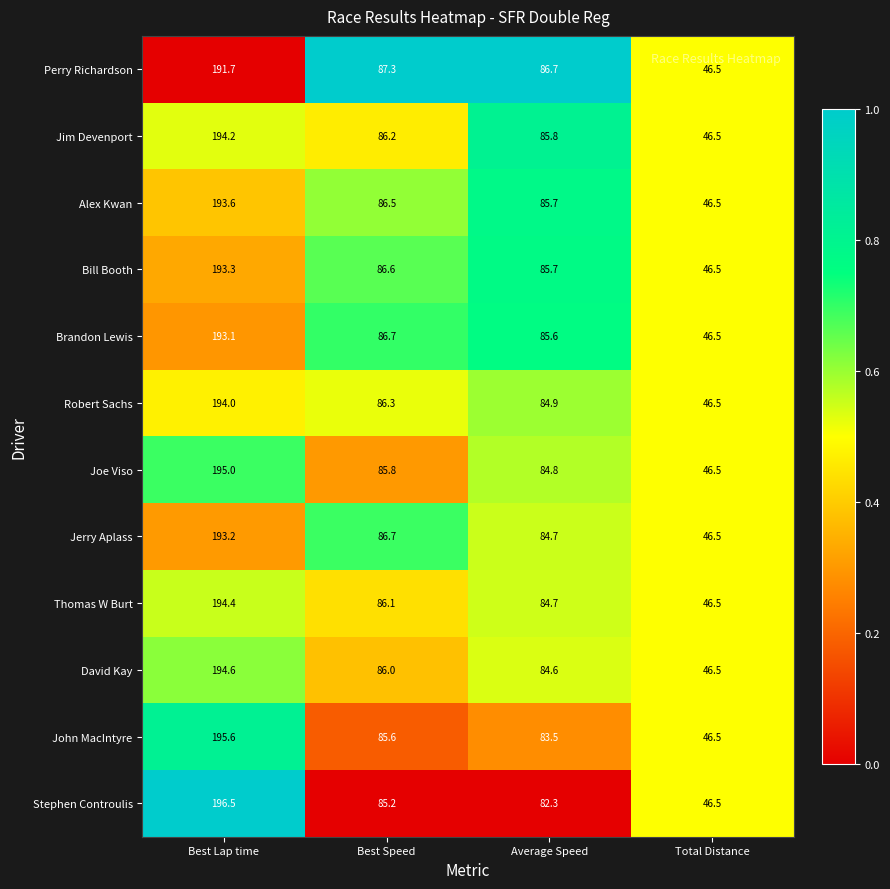

The value of Jerry Aplass at Average Speed is 84.7. True or false?

True